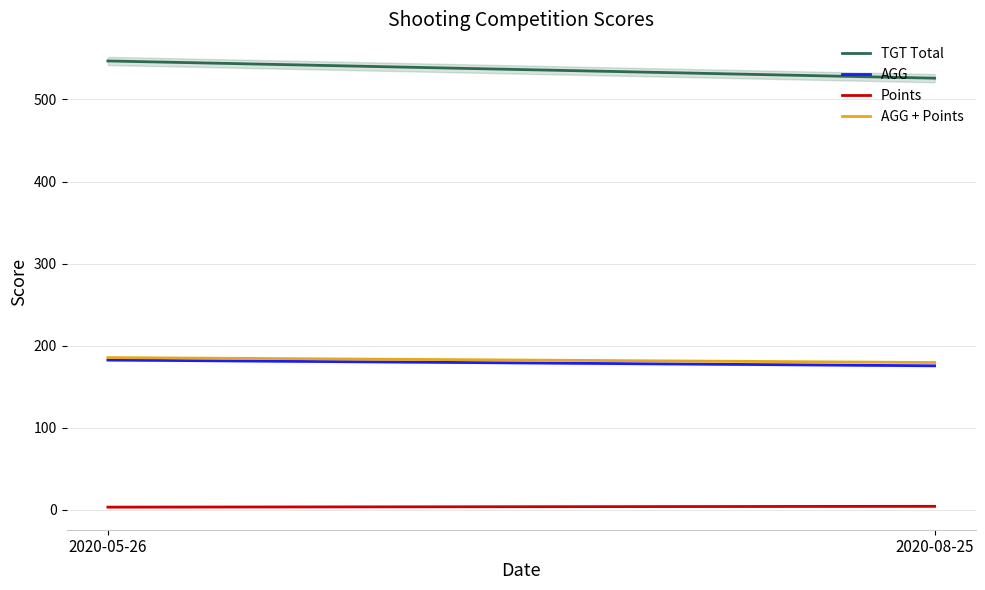

What is the spread (max minus min) of values at 2020-05-26?

544.0